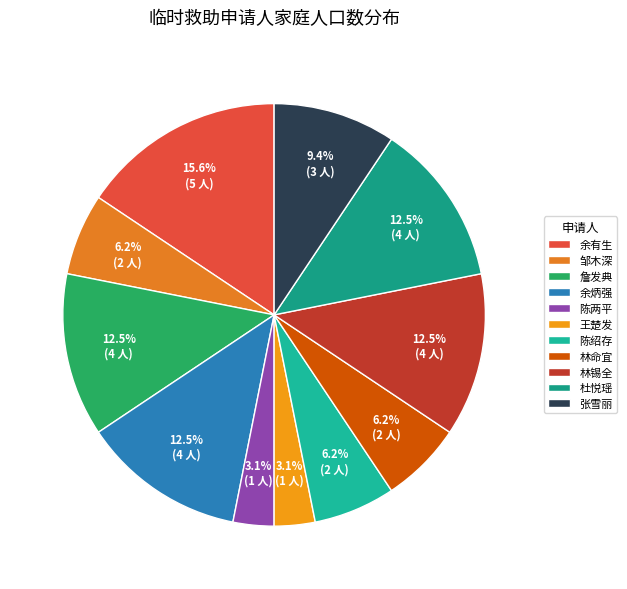

How many slices are in this pie chart?

11